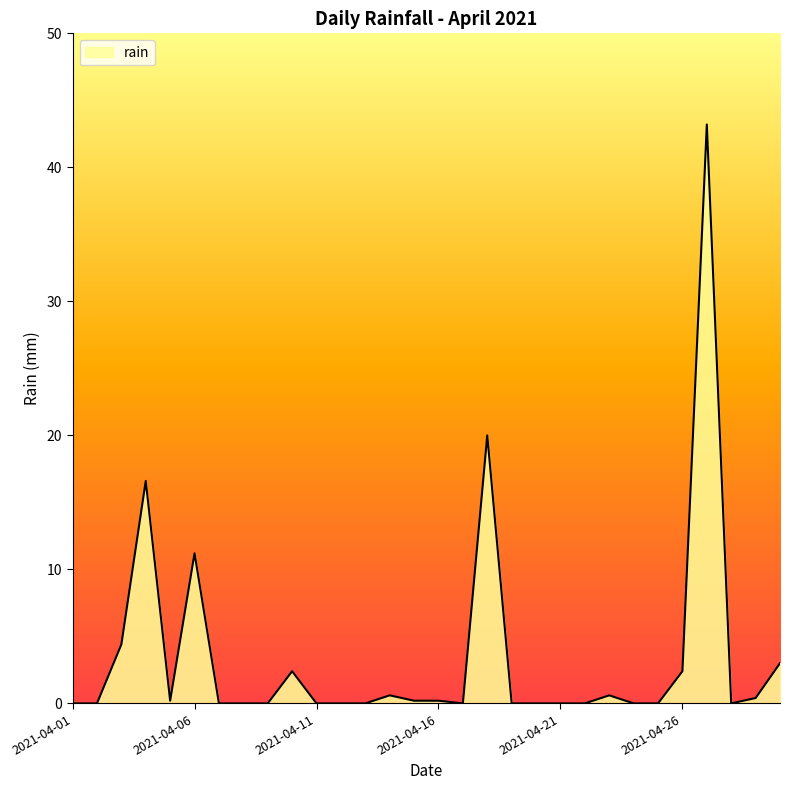

What is the difference between the maximum and minimum values?

43.2